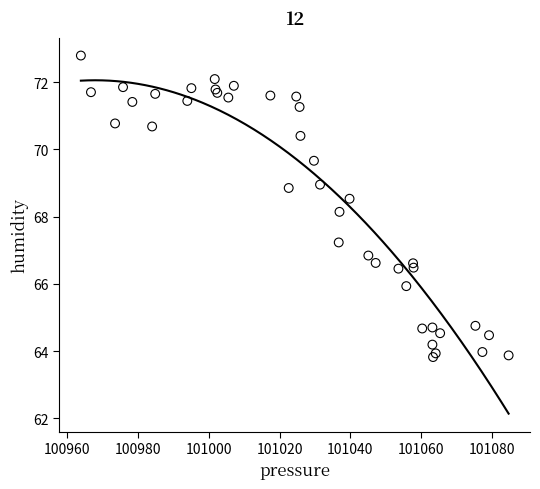

What Y value in the scatter plot is closest to 68?

68.1